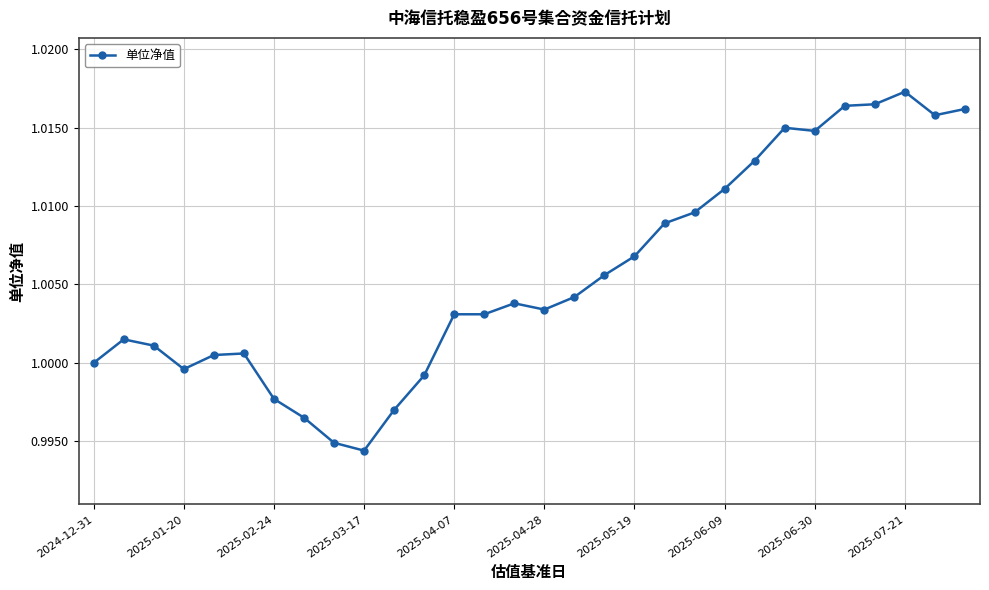

How many distinct data groups are displayed?

1